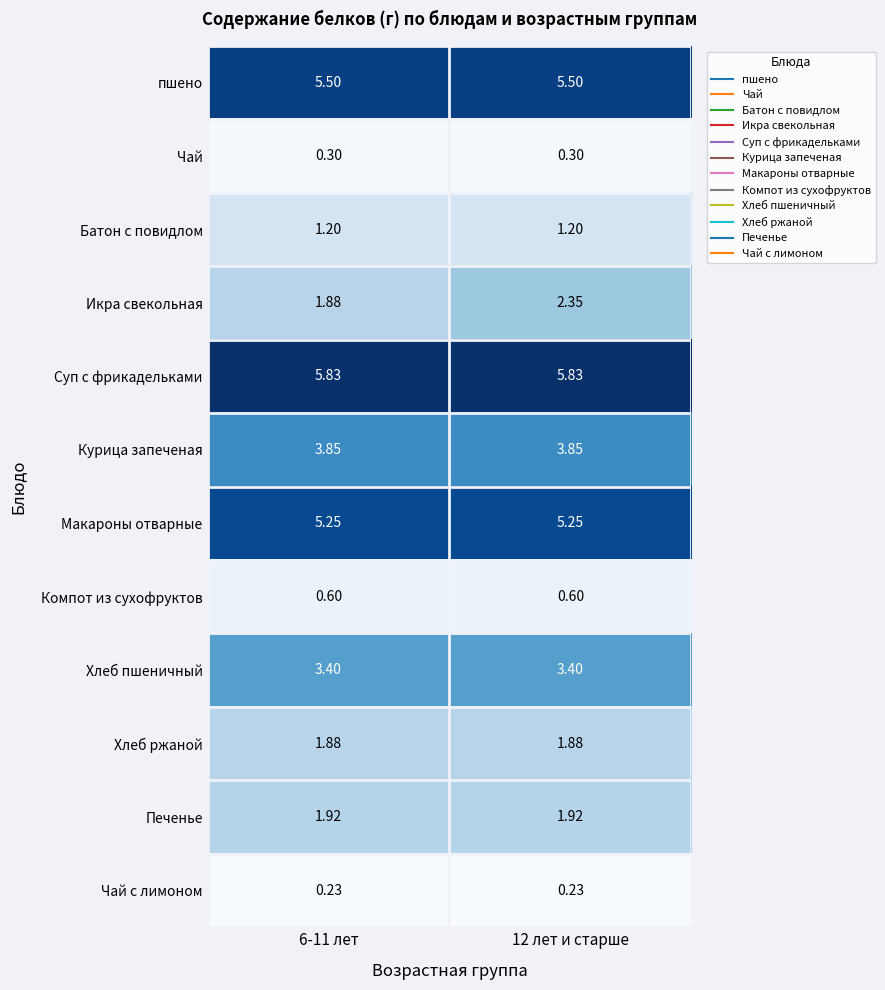

Which series has the widest spread of values?

Икра свекольная